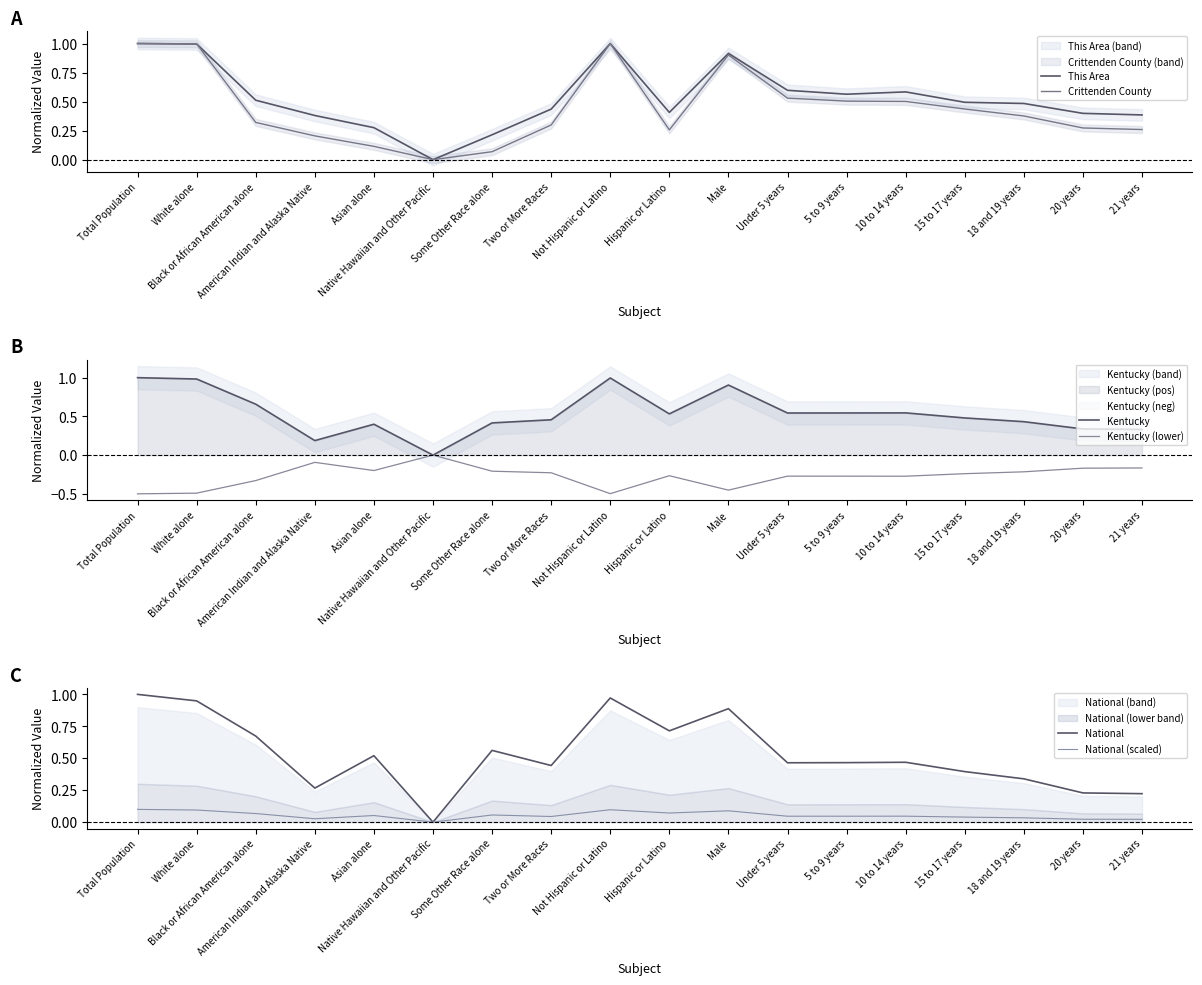

What is the sum of all Crittenden County values?

8.0